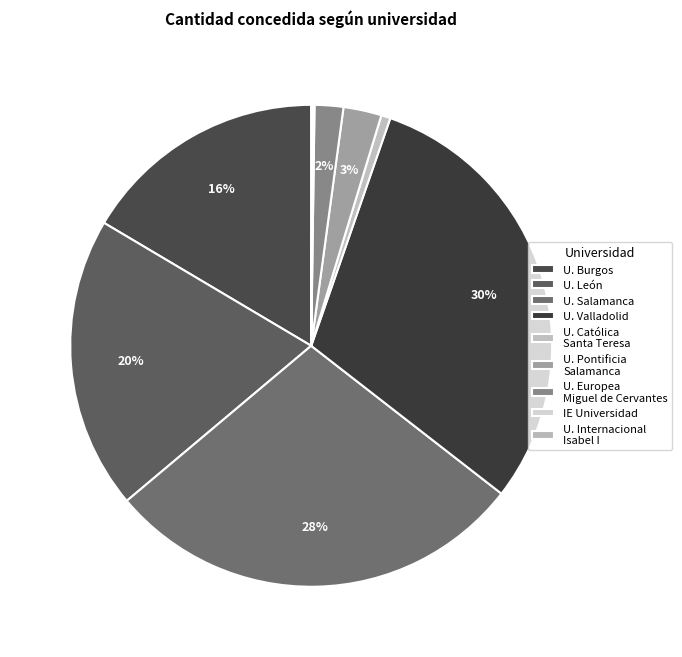

What is the largest slice in the pie chart?

U. Valladolid